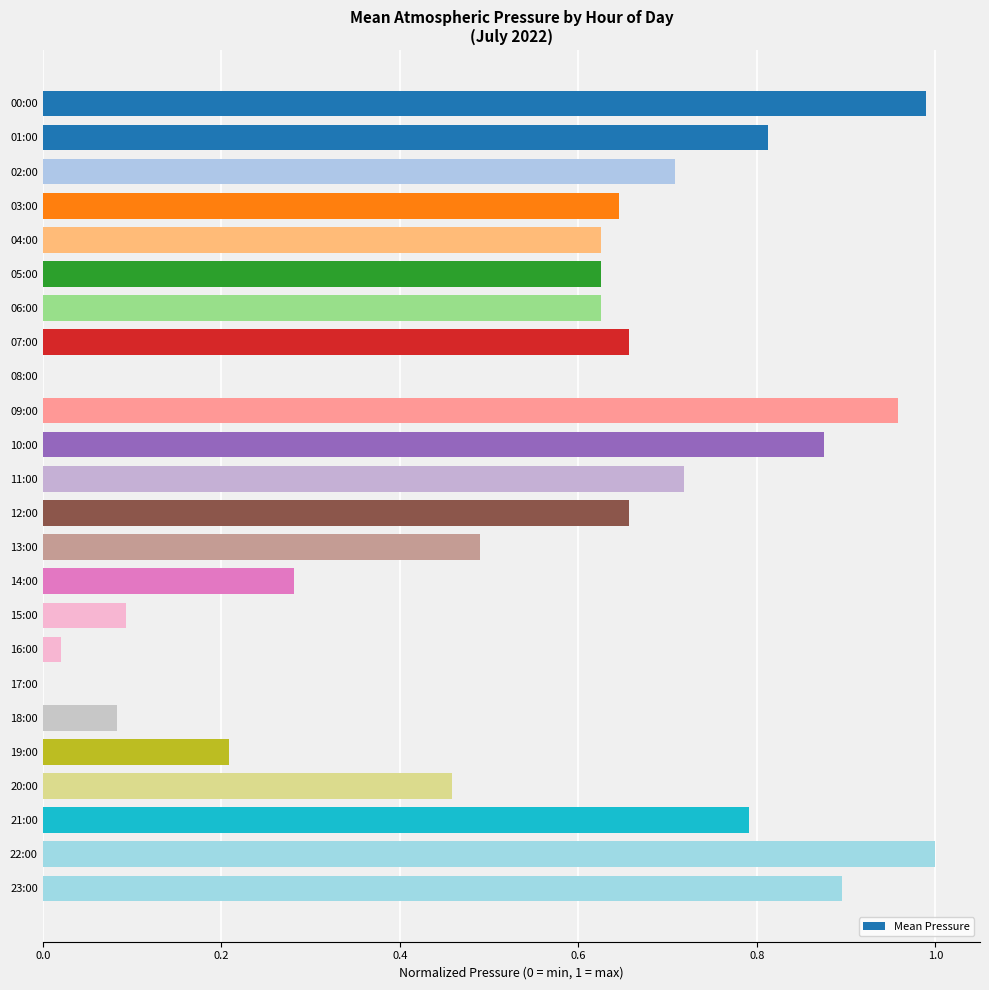

What is the sum of the values at 23:00 and 12:00?

1.6